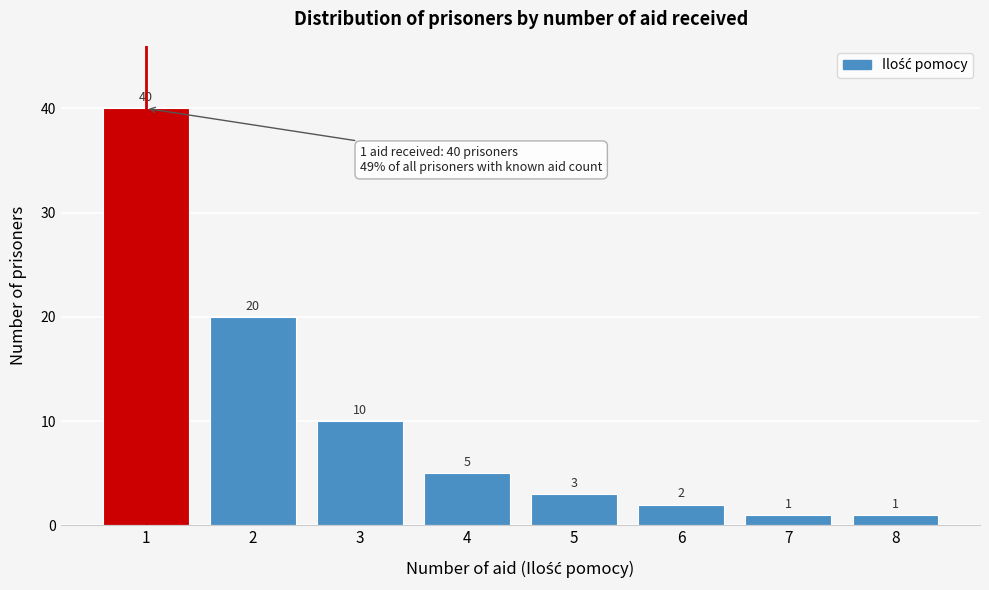

Reading left to right, transcribe this chart: for each bar, give the range it covers on the x-axis and its height.

0.5 to 1.5: 40
1.5 to 2.5: 20
2.5 to 3.5: 10
3.5 to 4.5: 5
4.5 to 5.5: 3
5.5 to 6.5: 2
6.5 to 7.5: 1
7.5 to 8.5: 1